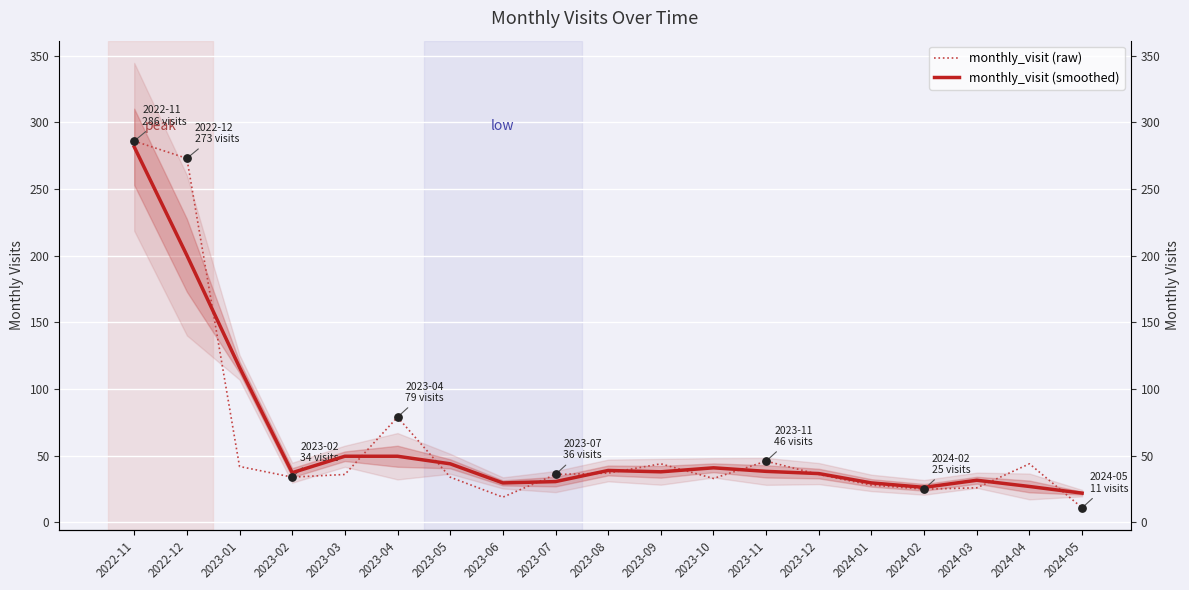

What is the total value across all series at 2024-01?

57.7